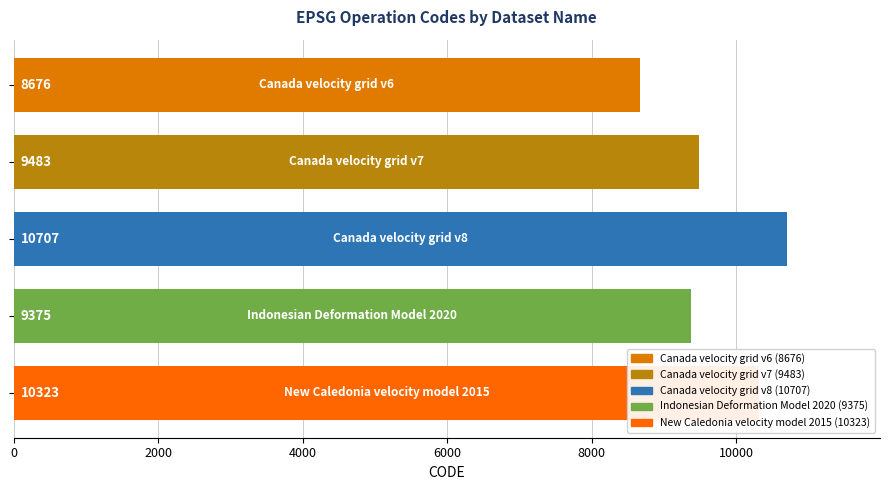

What is the difference between the second highest and minimum values?

1647